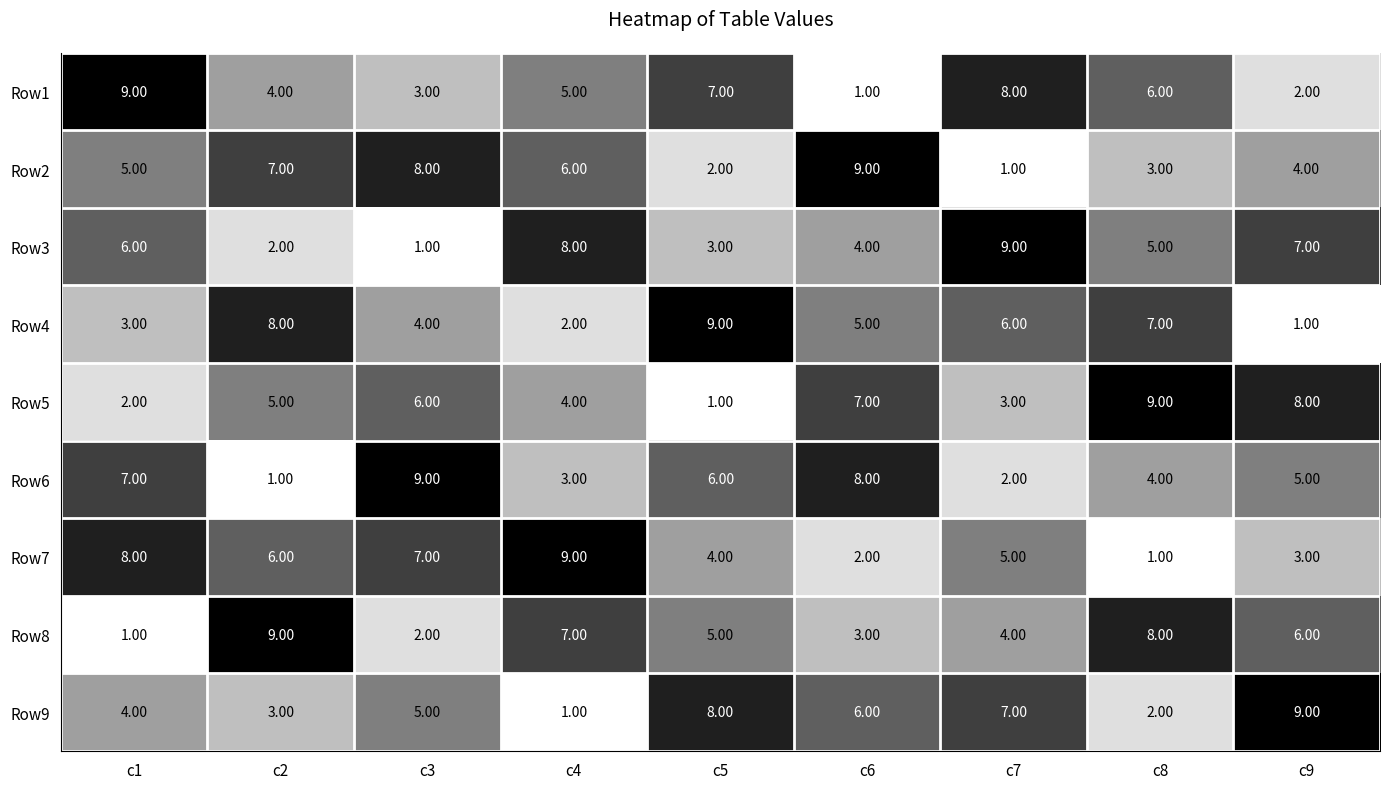

What is the difference between the maximum and minimum values in the Row1 series?

8